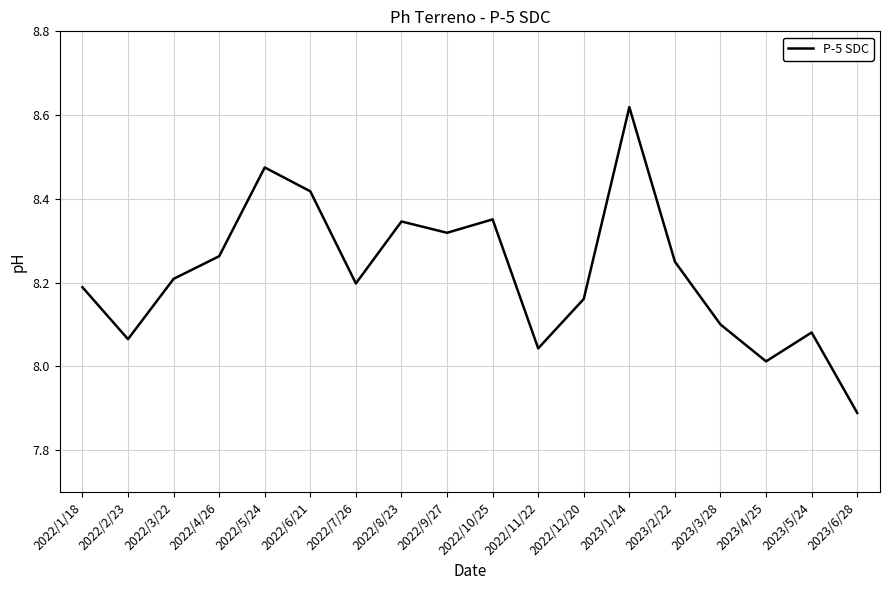

What is the difference between the values at 2022/5/24 and 2022/8/23?

0.1